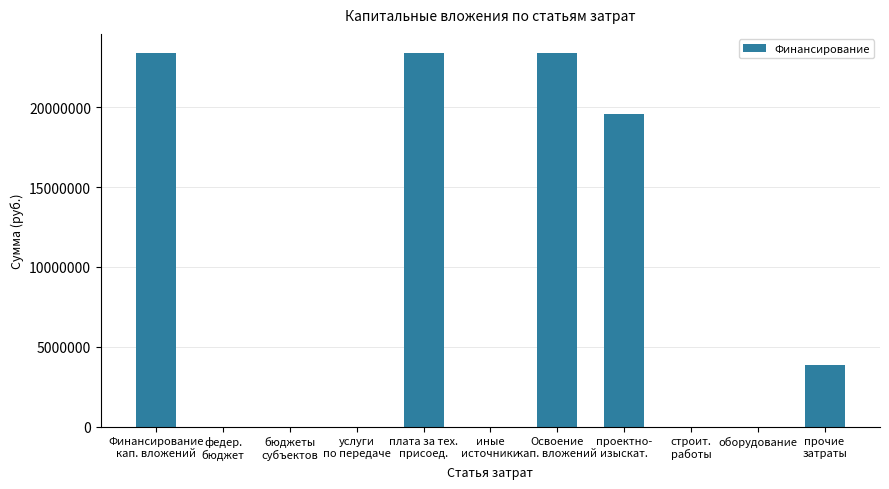

What value does the data have at проектно-
изыскат.?

19575121